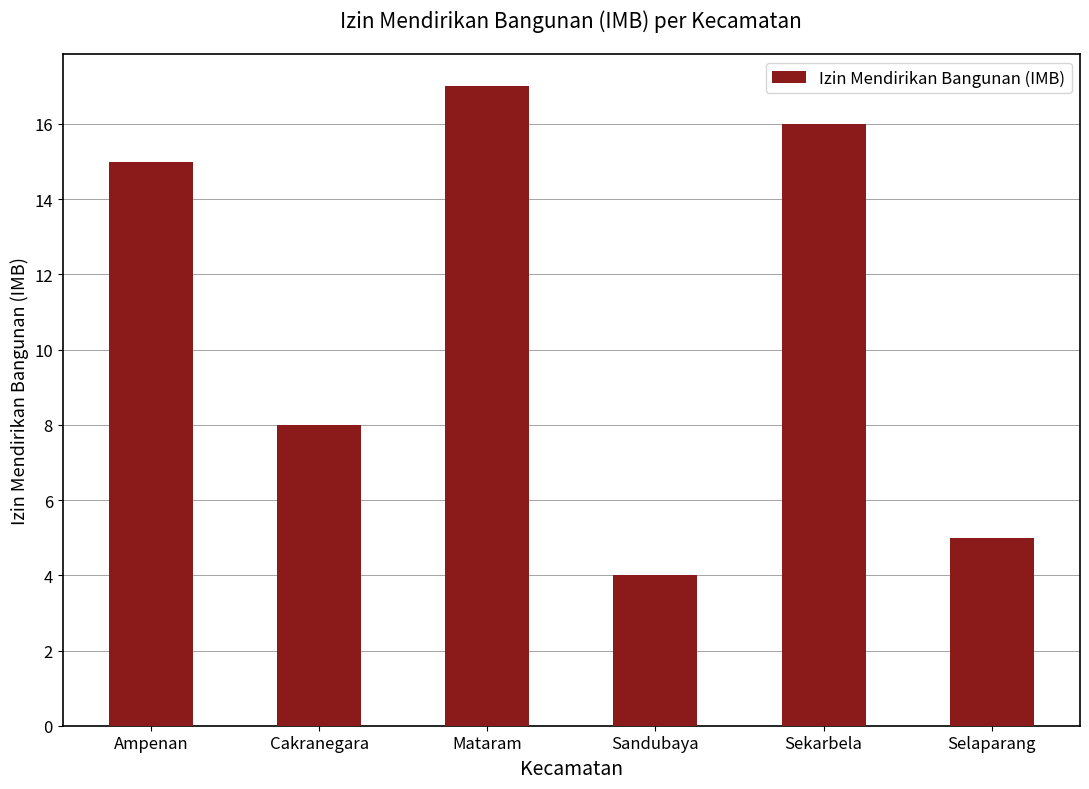

Which label corresponds to the smallest value in the chart?

Sandubaya